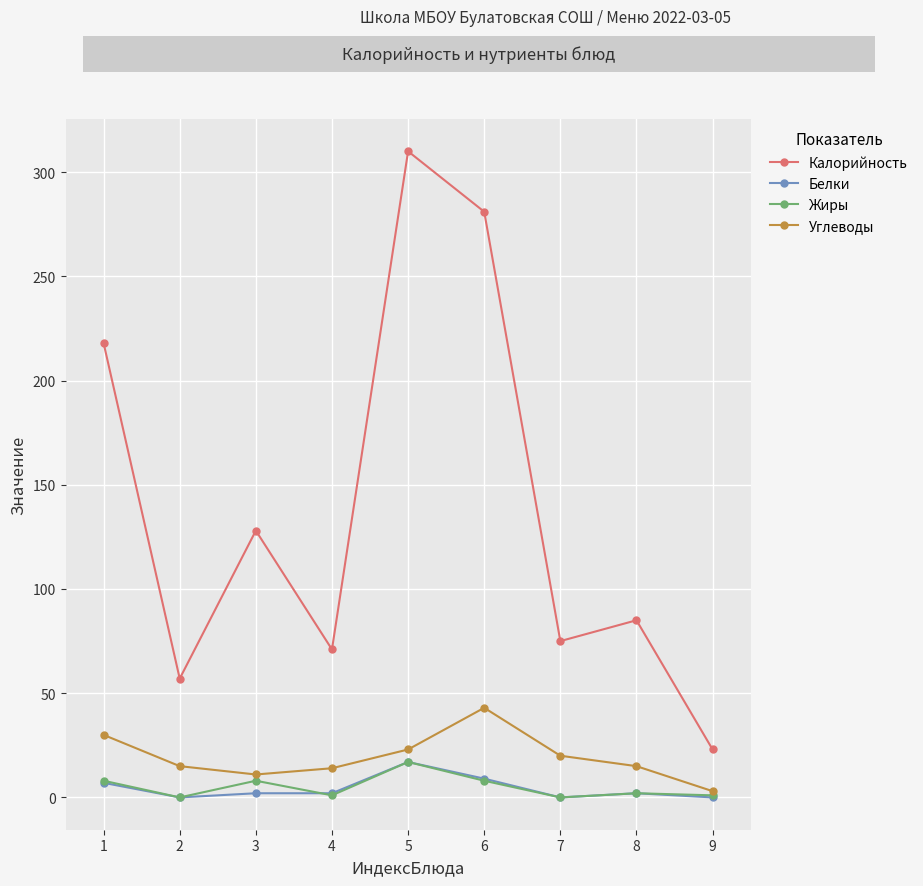

True or false: Белки and Калорийность cross at least once.

False